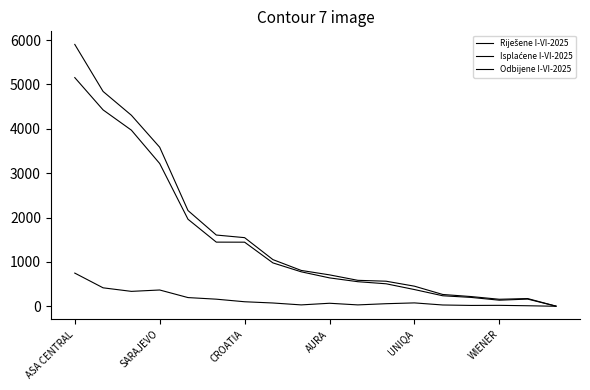

How many lines are shown in the chart?

3